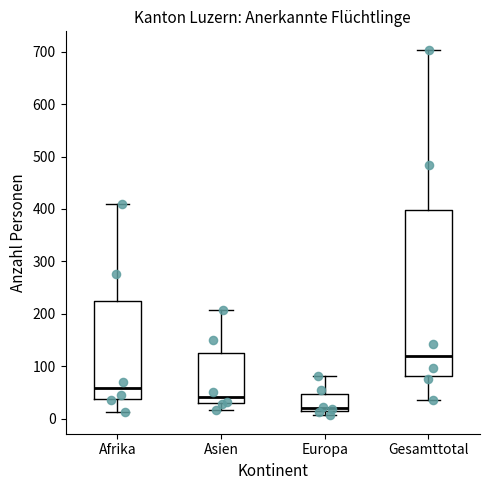

Reading left to right, read every box against the y-axis: the position of its median line, the range the box covers, and the ends of its whiskers. The values are not printed on the chart, so give them approximately, as read against the axis.

Afrika: median 60, box 40 to 220, whiskers 10 to 410
Asien: median 40, box 30 to 130, whiskers 20 to 210
Europa: median 20, box 10 to 50, whiskers 10 (just below the box's lower edge) to 80
Gesamttotal: median 120, box 80 to 400, whiskers 40 to 700